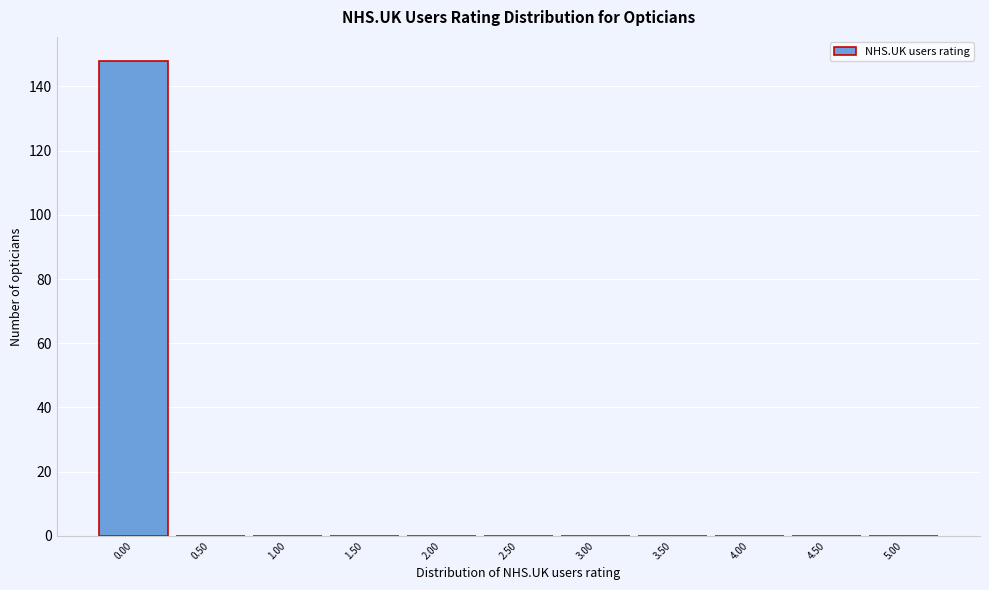

Reading left to right, list every bar in this chart as the range it spans on the x-axis followed by its height. The values are not printed on the chart, so give them approximately, as read against the axis.

-0.25 to 0.25: 148
0.25 to 0.75: 0
0.75 to 1.25: 0
1.25 to 1.75: 0
1.75 to 2.25: 0
2.25 to 2.75: 0
2.75 to 3.25: 0
3.25 to 3.75: 0
3.75 to 4.25: 0
4.25 to 4.75: 0
4.75 to 5.25: 0